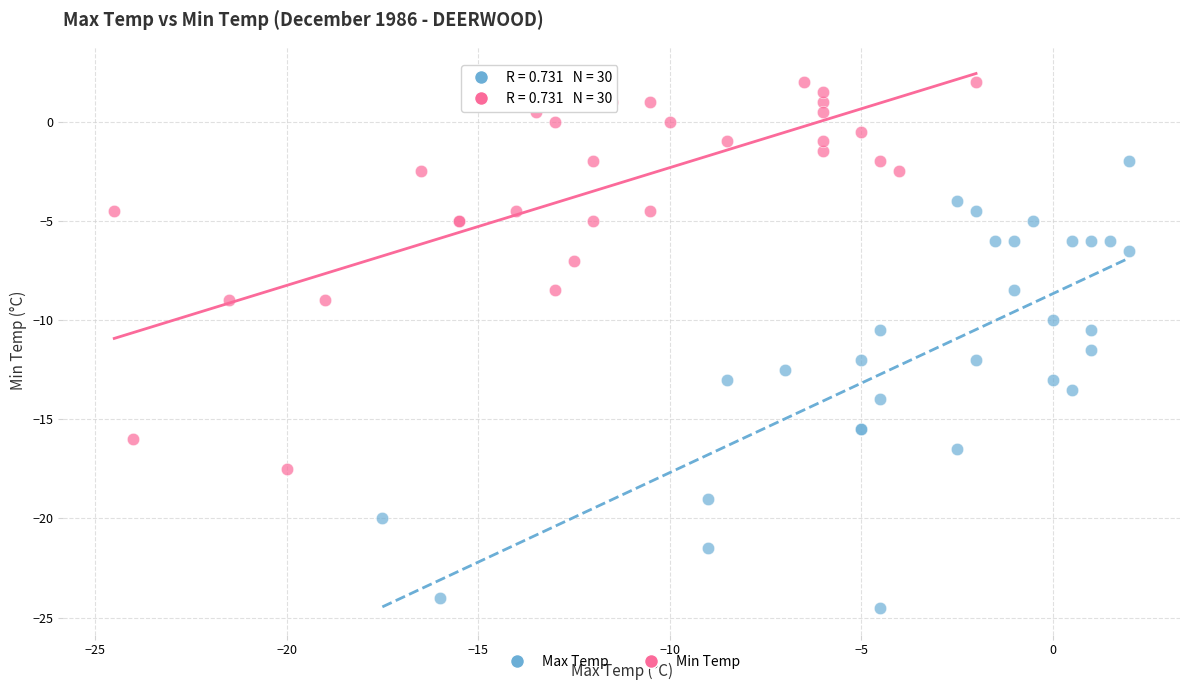

Which series contains the lowest Y value?

Max Temp